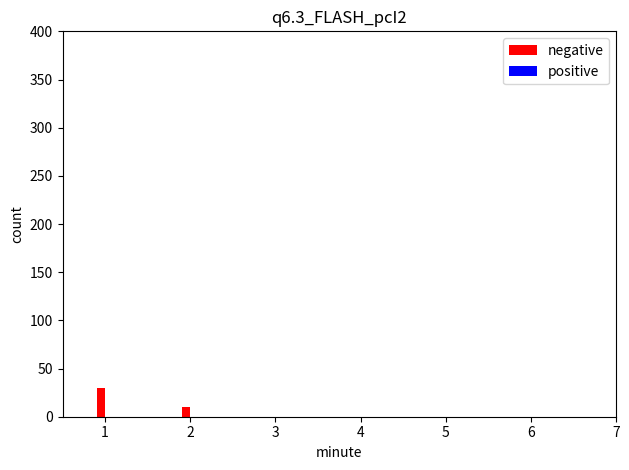

What is the change in value from 1 to 5?

-30